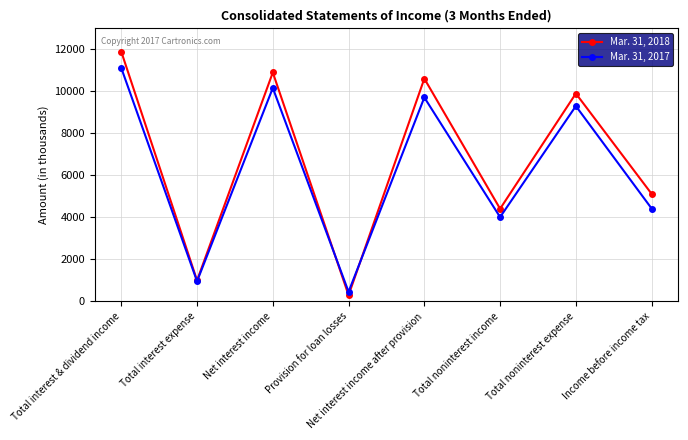

What is the total value across all series at Provision for loan losses?

744